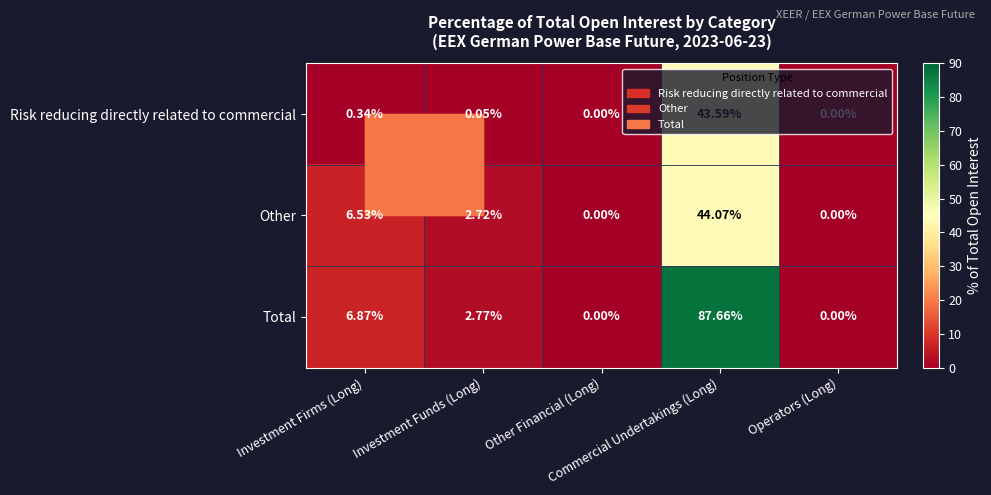

Rank the series by their maximum value, from lowest to highest.

Risk reducing directly related to commercial, Other, Total